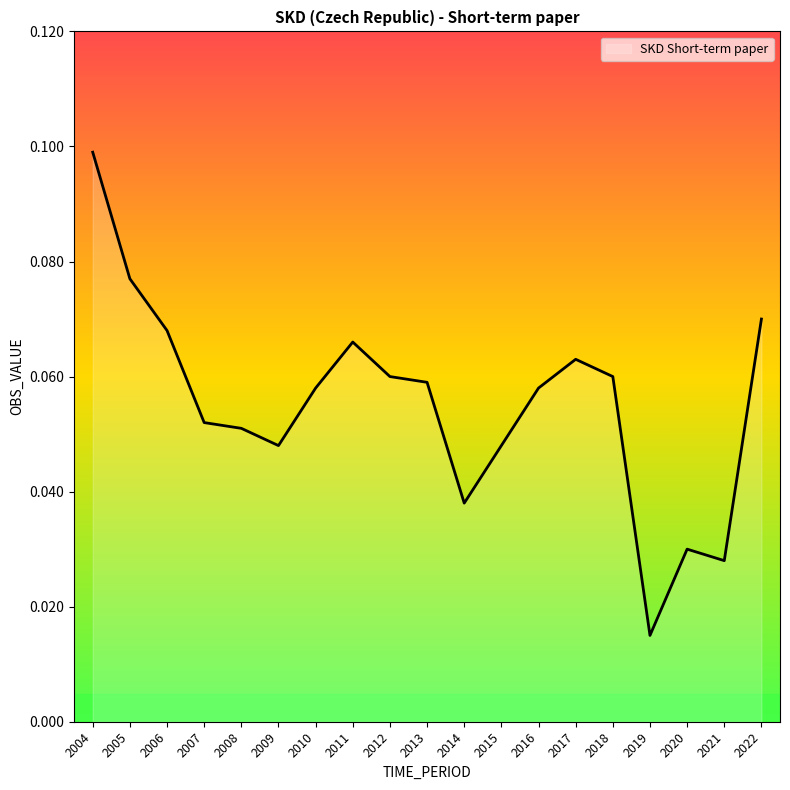

Where is the data nearest to the value 0?

2019